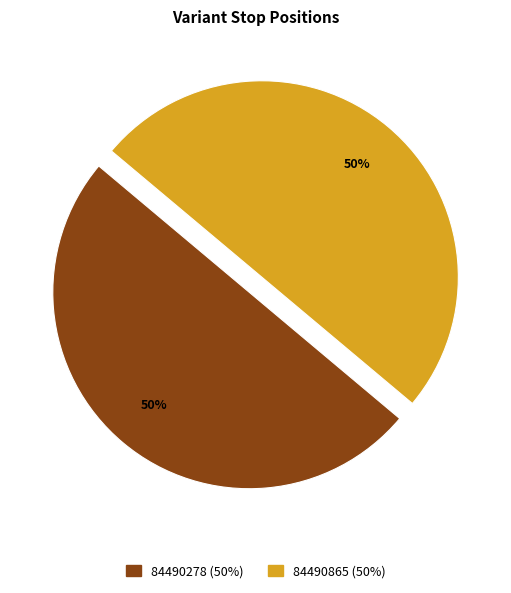

To the nearest percent, what is the combined percentage of 84490865 and 84490278?

100%